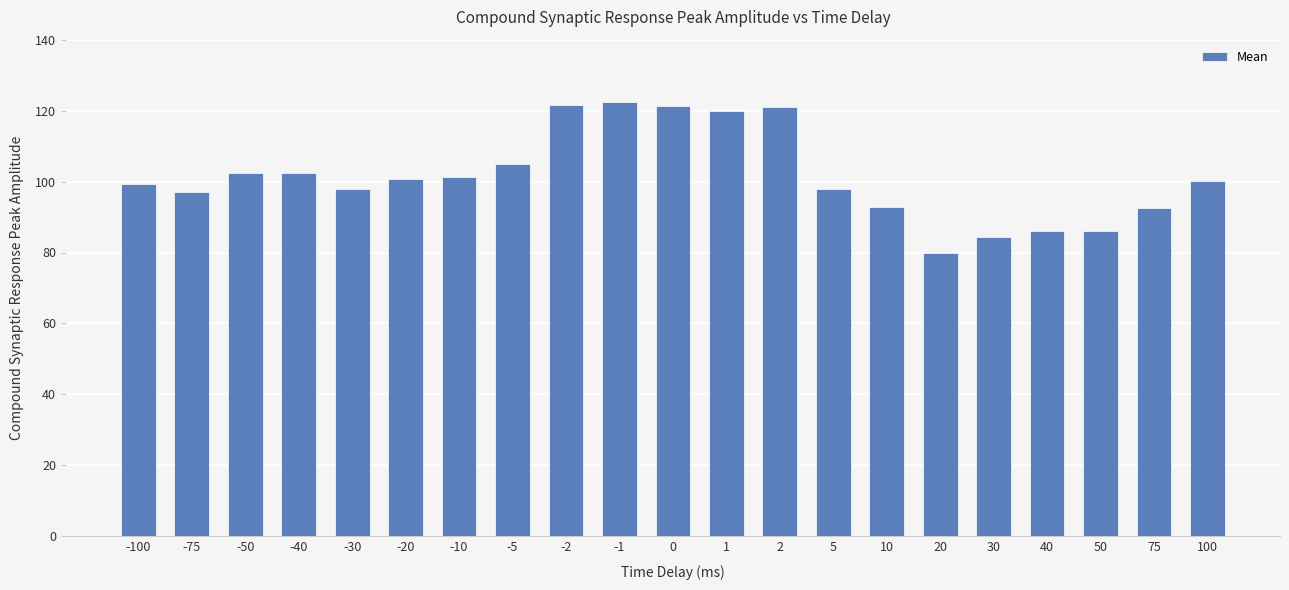

What is the maximum value shown in the chart?

122.5